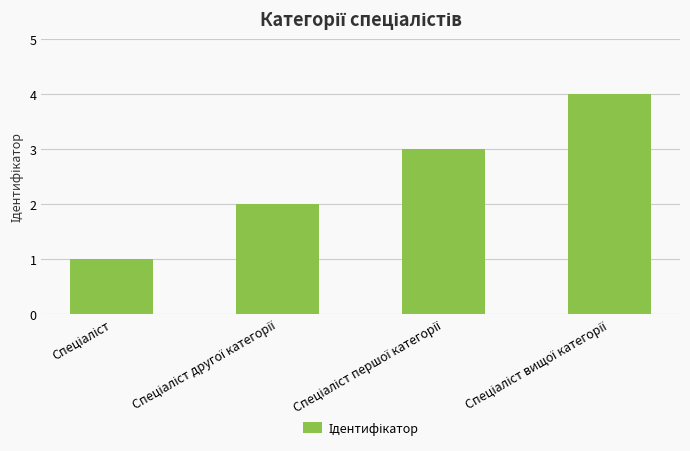

What is the maximum value shown in the chart?

4